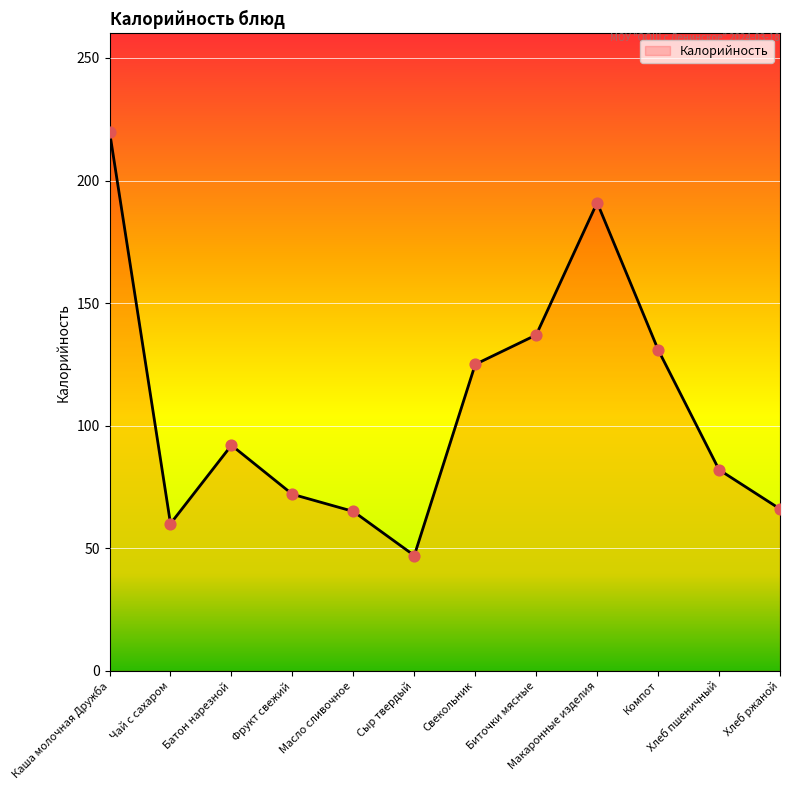

Between Хлеб ржаной and Батон нарезной, which is larger?

Батон нарезной